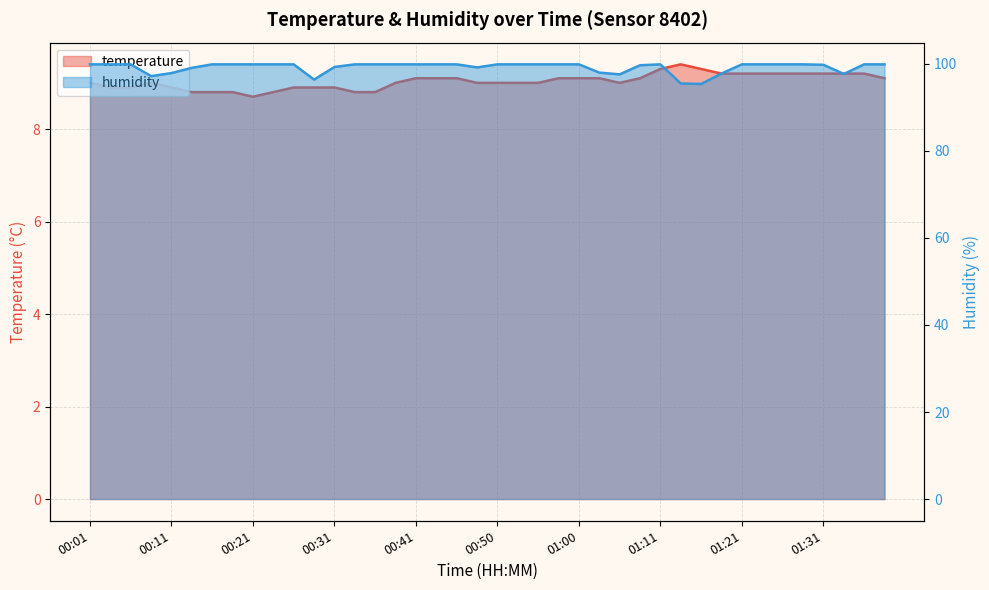

What is the label of the 3rd point from the left?

00:06